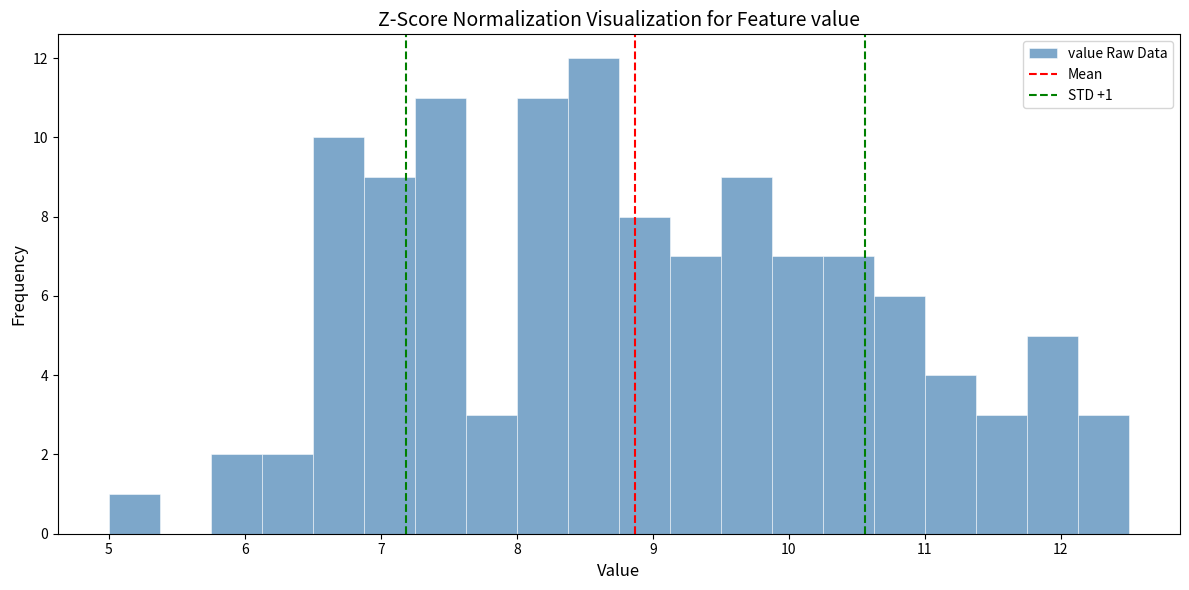

Read against the x-axis, roughly where is the centre of the tallest bar?

8.6